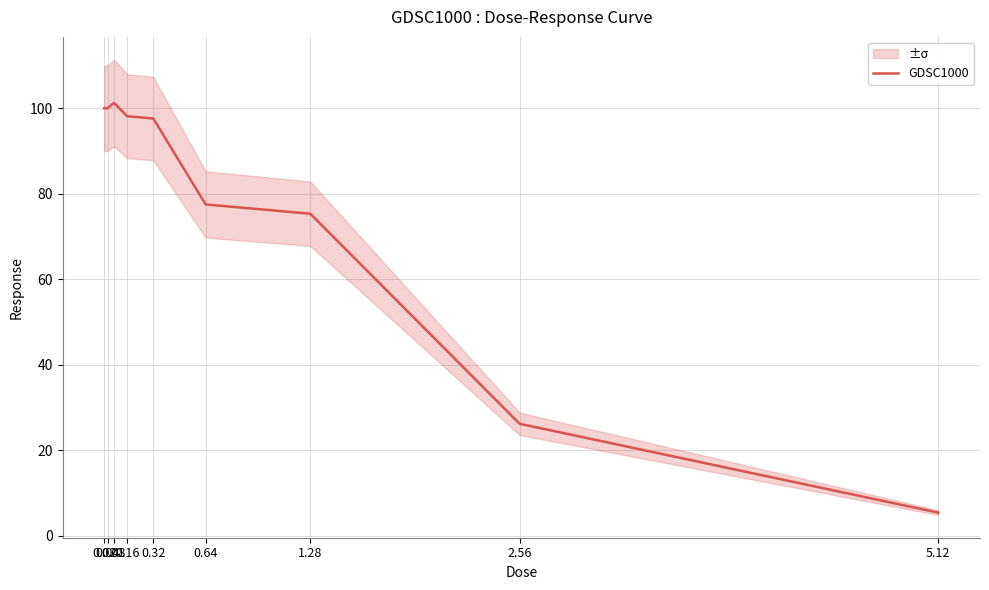

What is the value of the 8th point from the left?

26.2